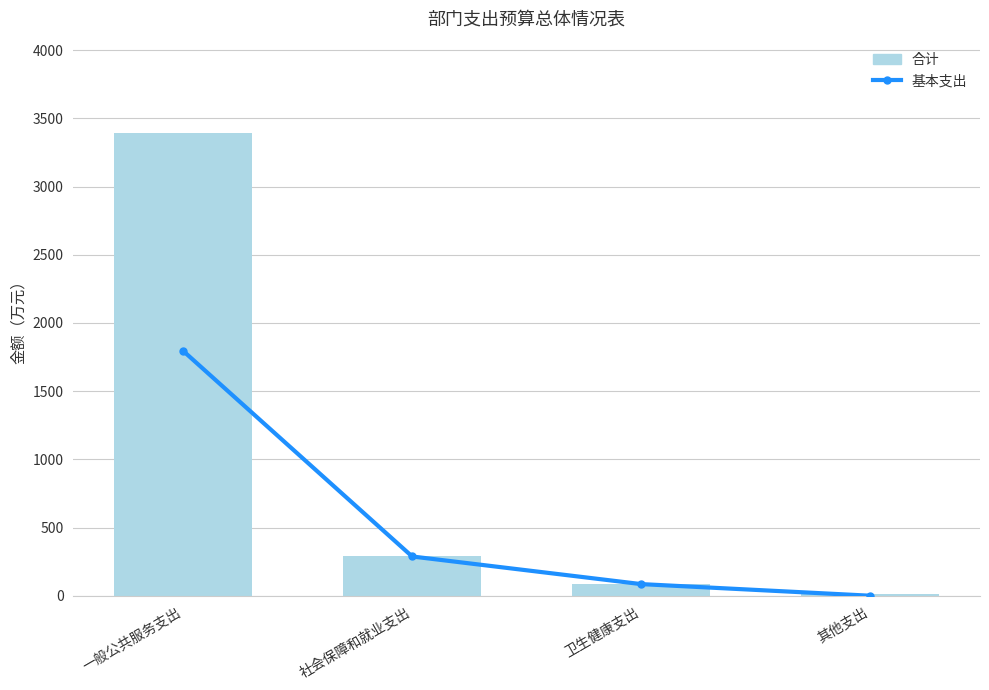

Rank the series at 社会保障和就业支出 from highest to lowest value.

基本支出, 合计